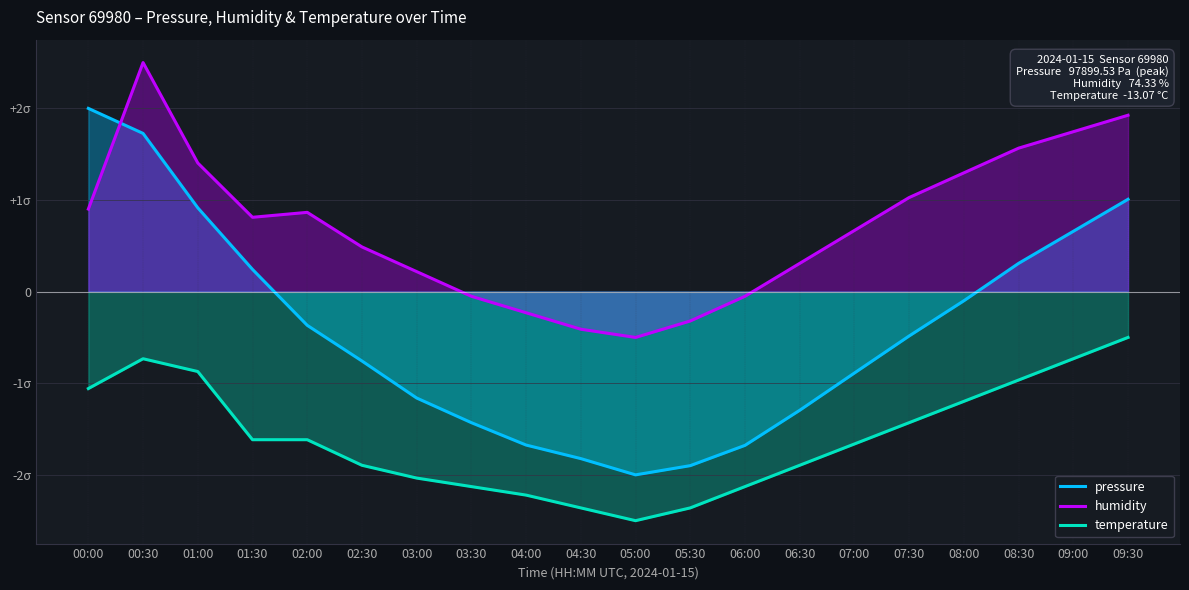

What is the difference between the humidity values at 00:30 and 03:30?

2.6